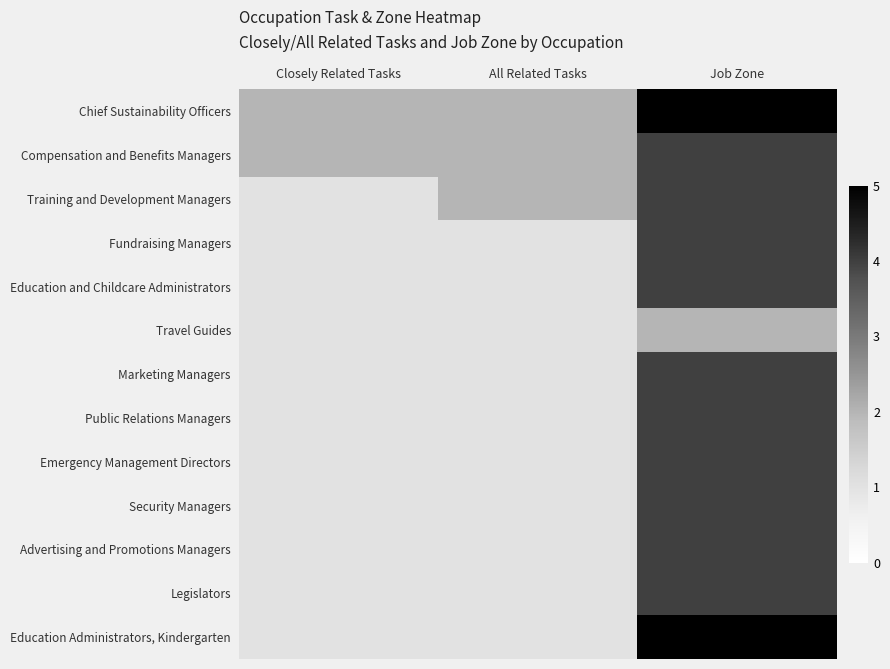

What is the total value across all series at Closely Related Tasks?

15